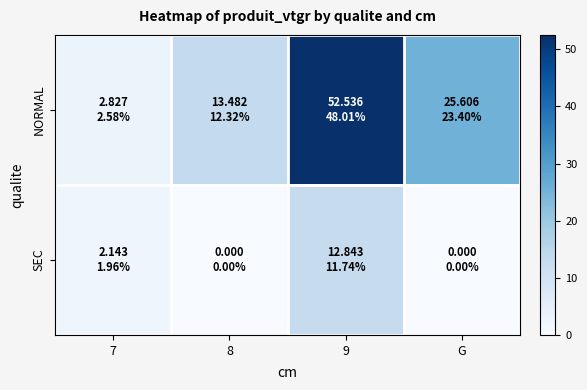

What is the difference between the highest and lowest values at G?

25.6